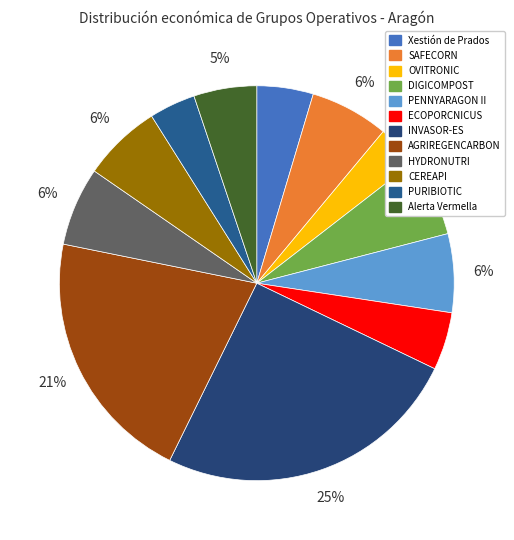

Count the number of slices in the pie.

12